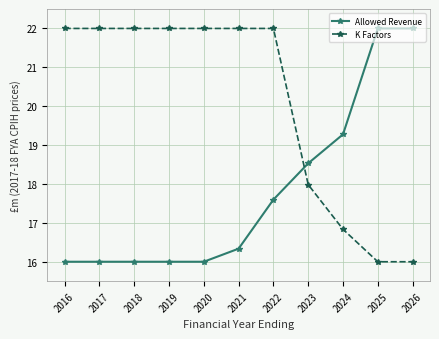

What is the value of the K Factors point at the 7th from the left?

22.0